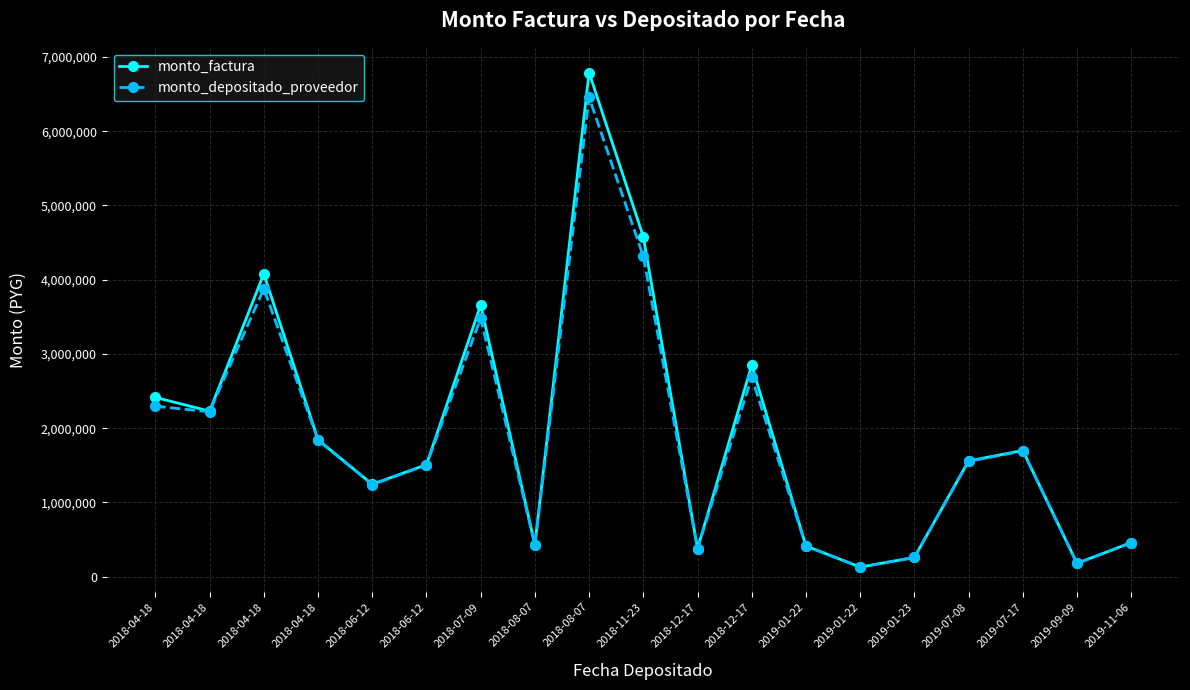

Which series has the largest total across all categories?

monto_factura